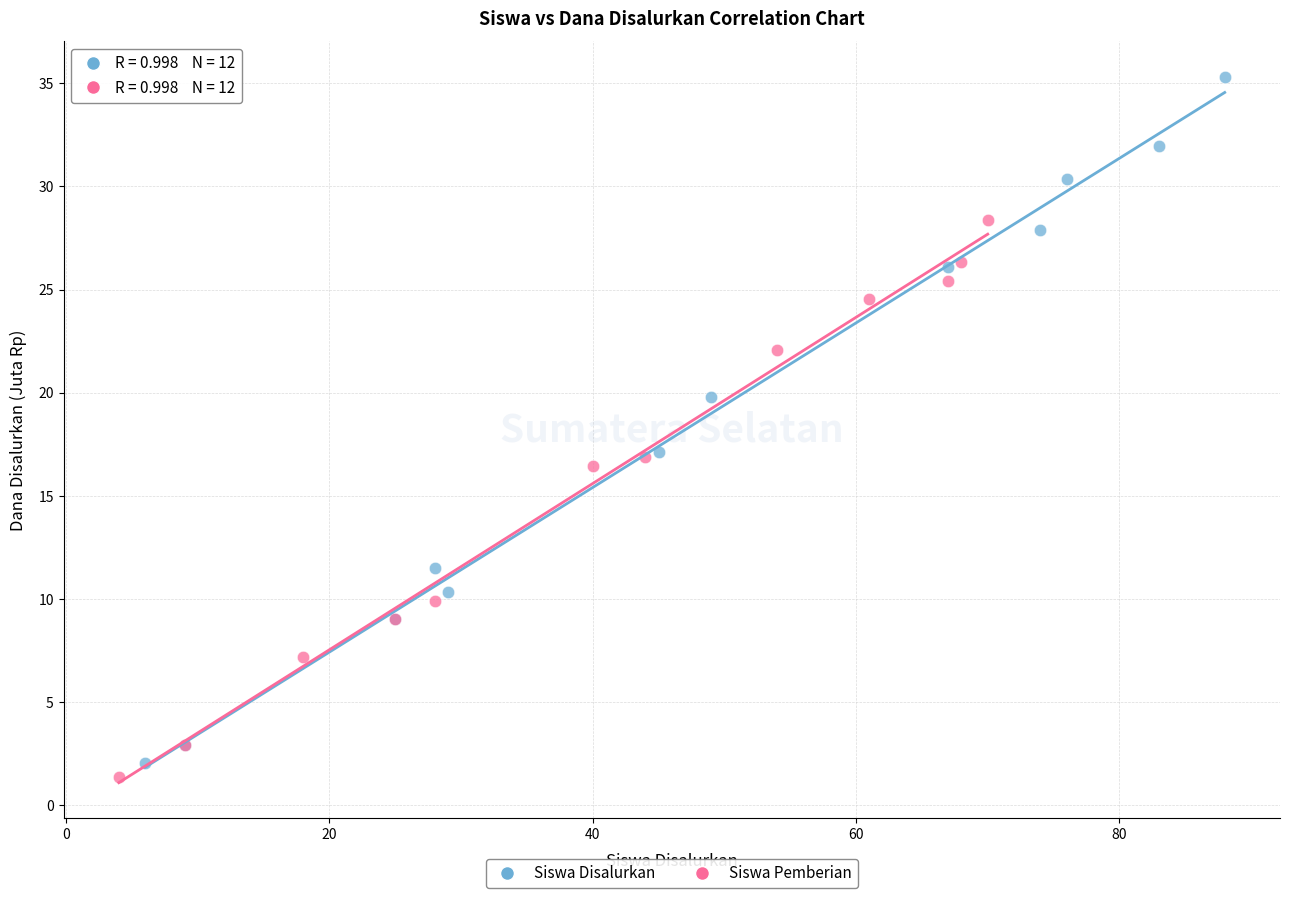

What are all the series names shown in the legend?

Siswa Disalurkan, Siswa Pemberian